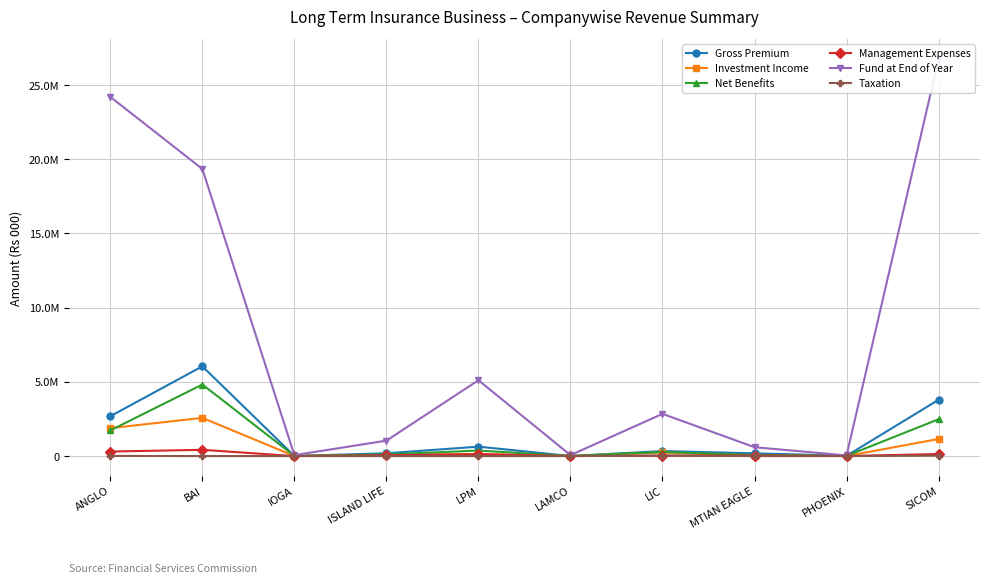

What is the approximate value of Net Benefits at LIC?

272447.9